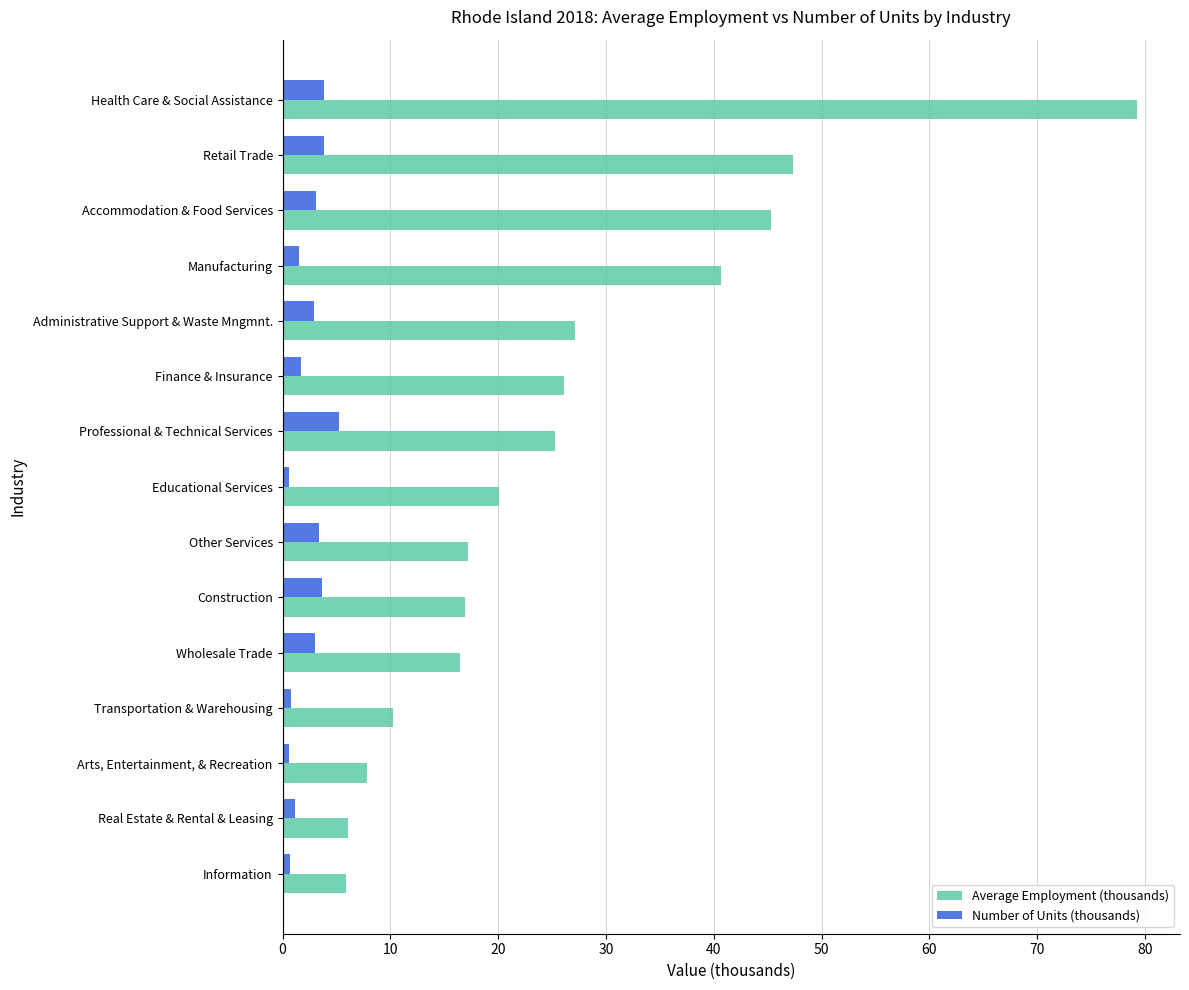

Rank the categories by Average Employment (thousands) value from lowest to highest.

Information, Real Estate & Rental & Leasing, Arts, Entertainment, & Recreation, Transportation & Warehousing, Wholesale Trade, Construction, Other Services, Educational Services, Professional & Technical Services, Finance & Insurance, Administrative Support & Waste Mngmnt., Manufacturing, Accommodation & Food Services, Retail Trade, Health Care & Social Assistance